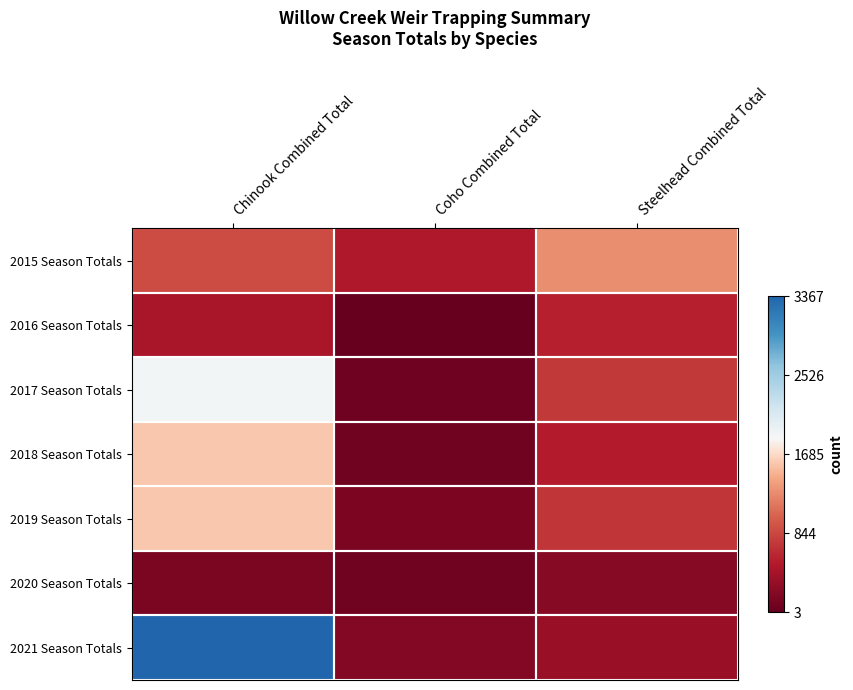

Which label corresponds to the smallest value in the chart?

Coho Combined Total